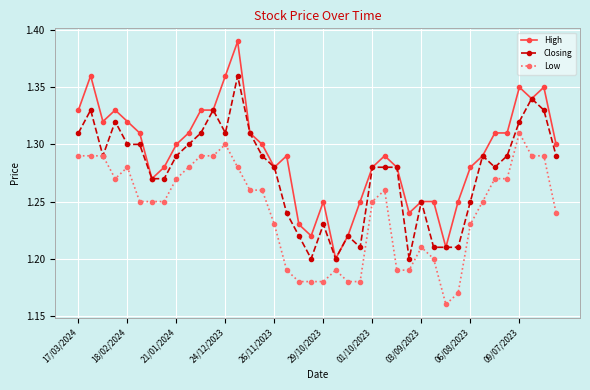

True or false: Low has more than 1 interior local peaks.

True